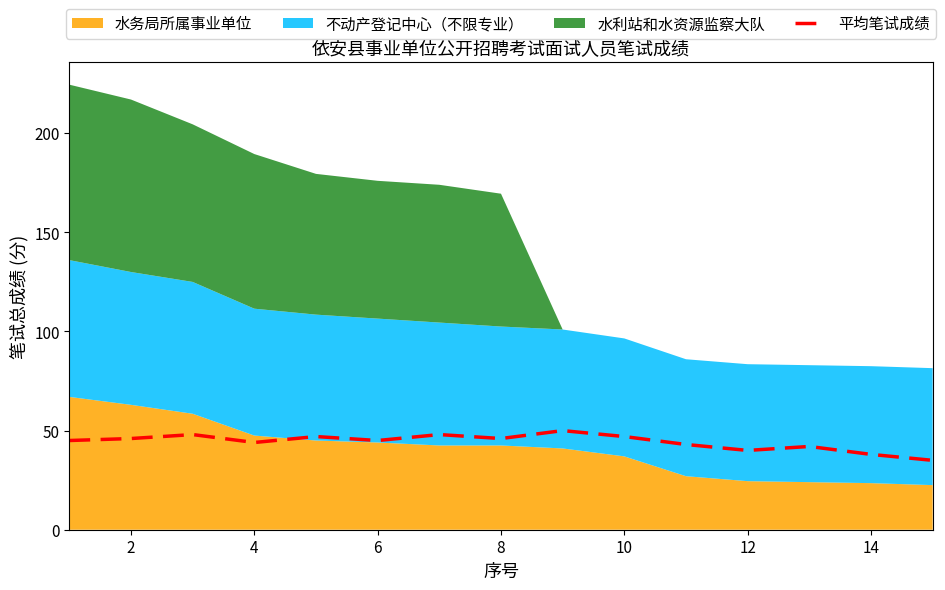

What is the highest value of the 平均笔试成绩 series?

50